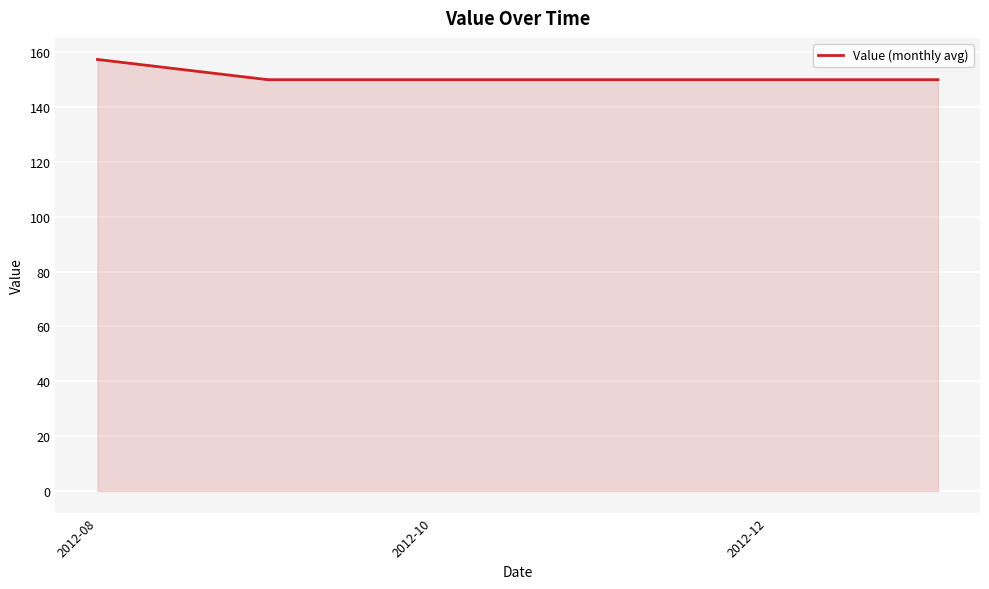

What is the greatest value displayed?

157.4